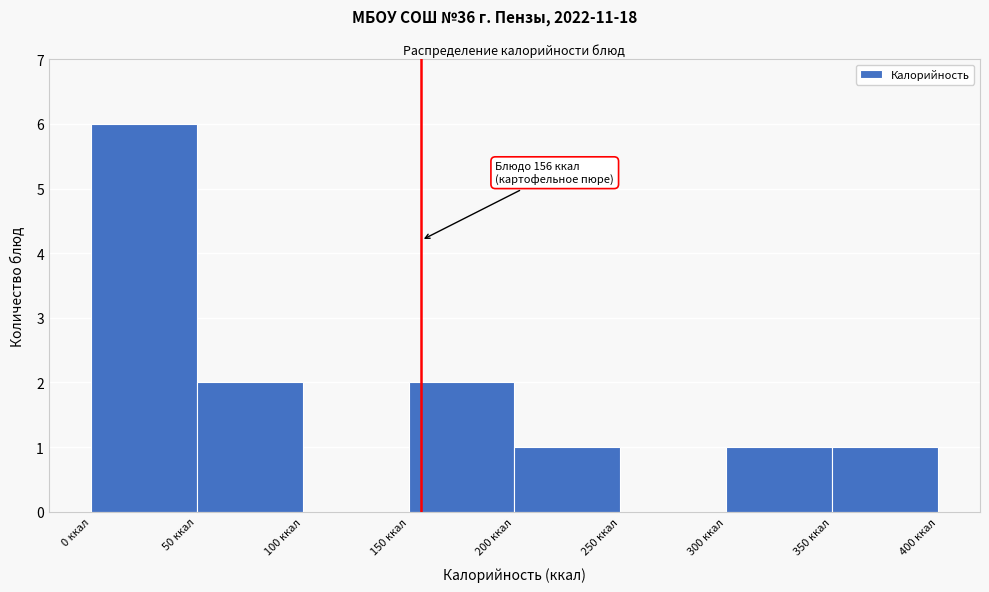

Over which range of the x-axis is the bar tallest?

0 to 50